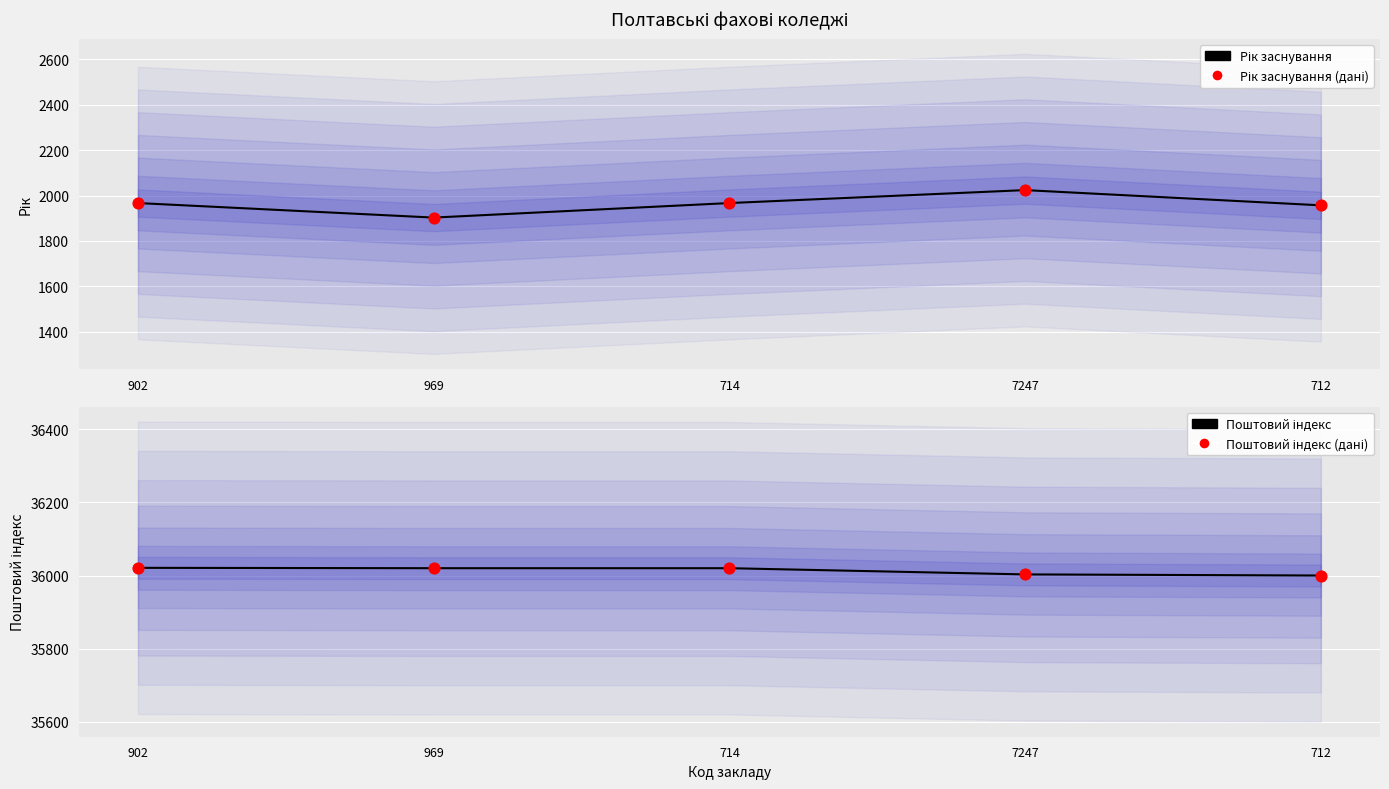

Which series reaches the maximum Y coordinate?

Поштовий індекс